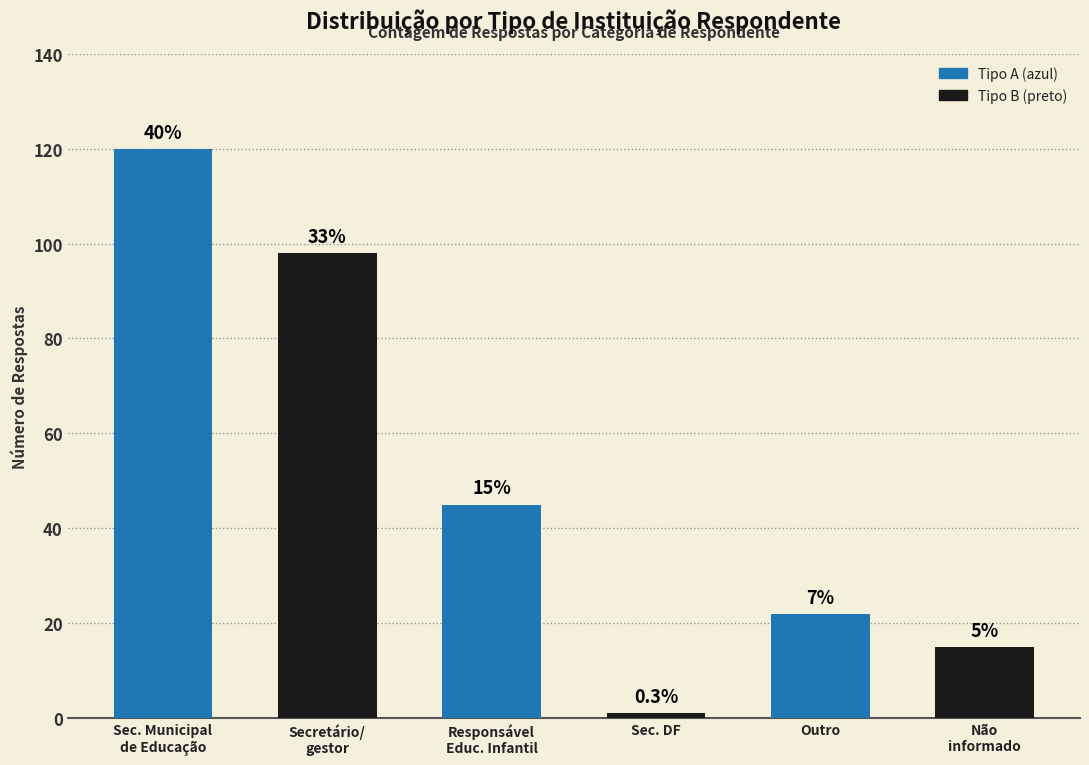

Count the number of data series in this chart.

1